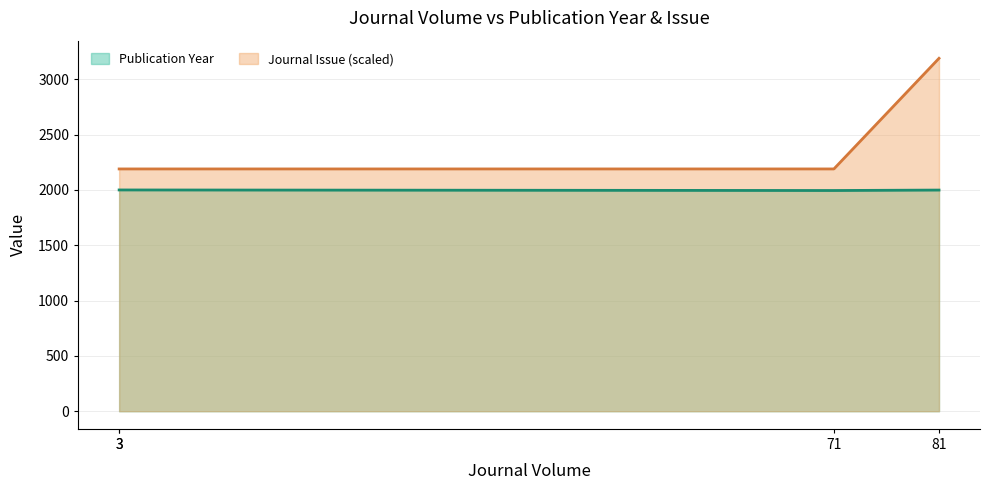

List the series in order of their peak value, highest first.

Journal Issue, Publication Year